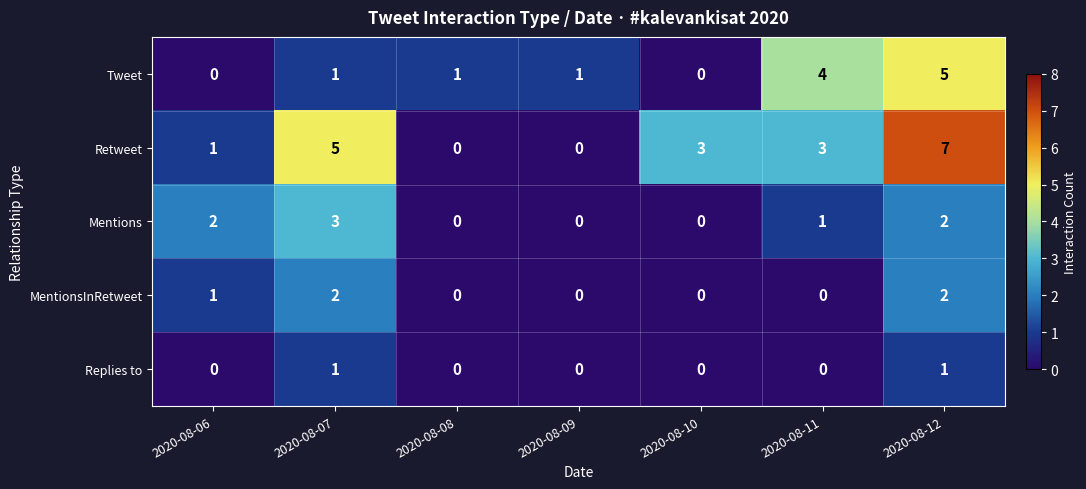

How many data points does each series have?

7